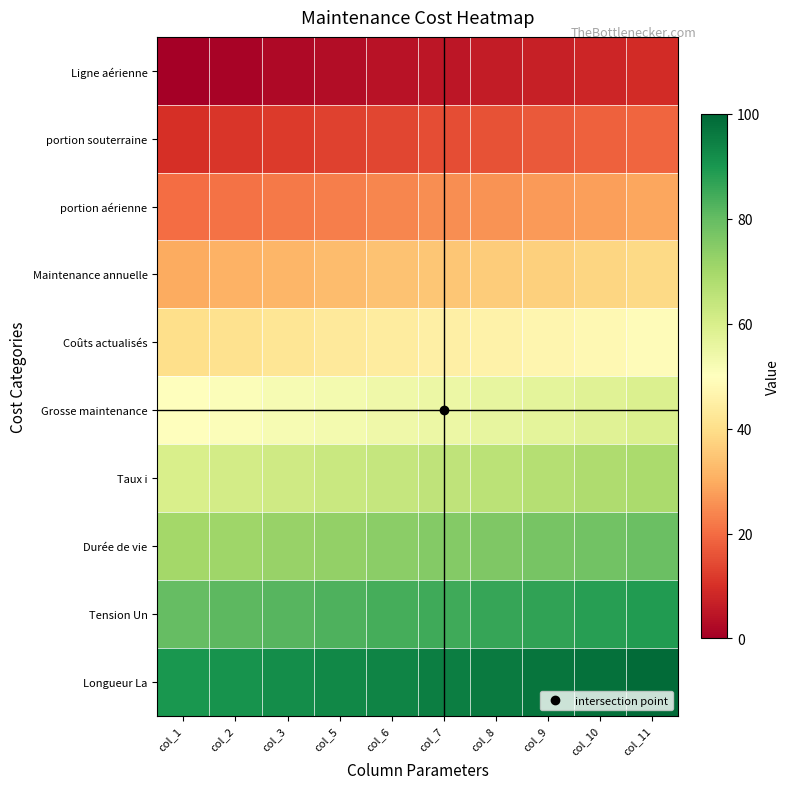

At which category is the sum across all series the highest?

col_11